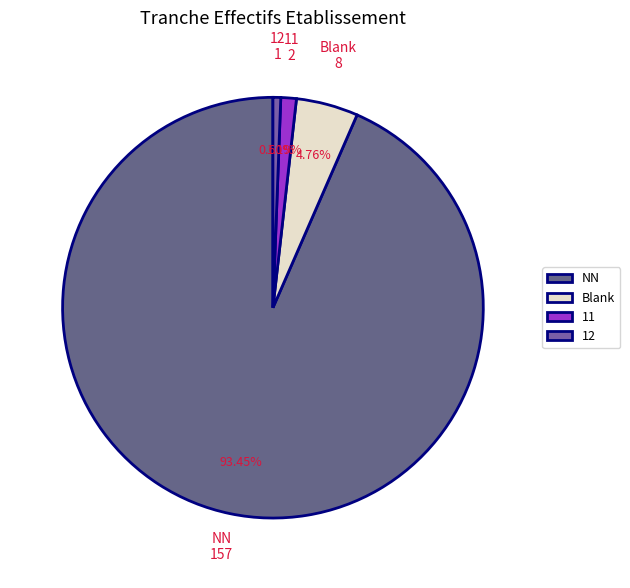

Which category has the biggest portion of the pie?

NN